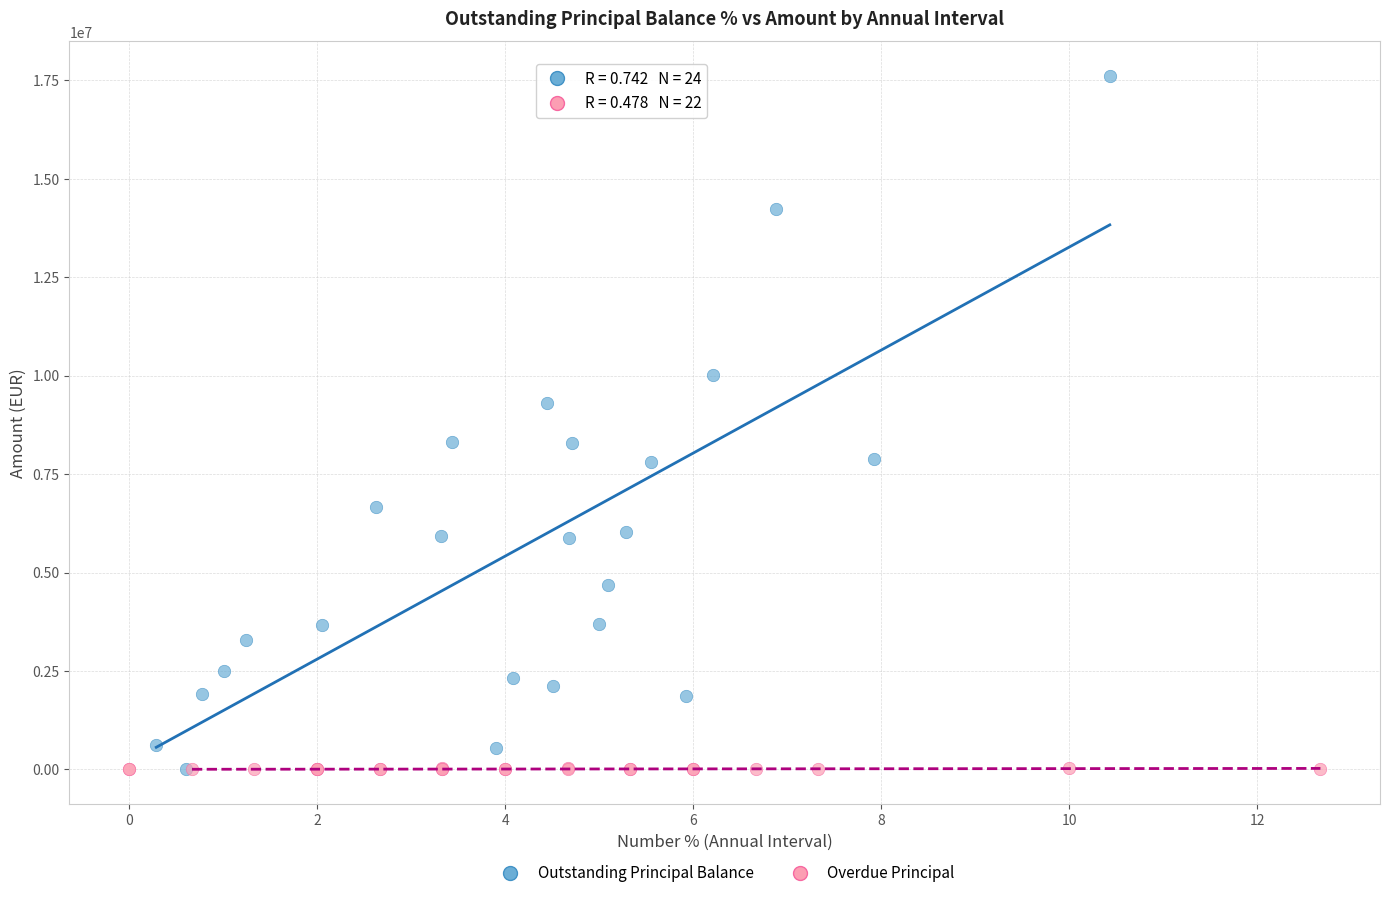

Which series contains the highest Y value?

Outstanding Principal Balance